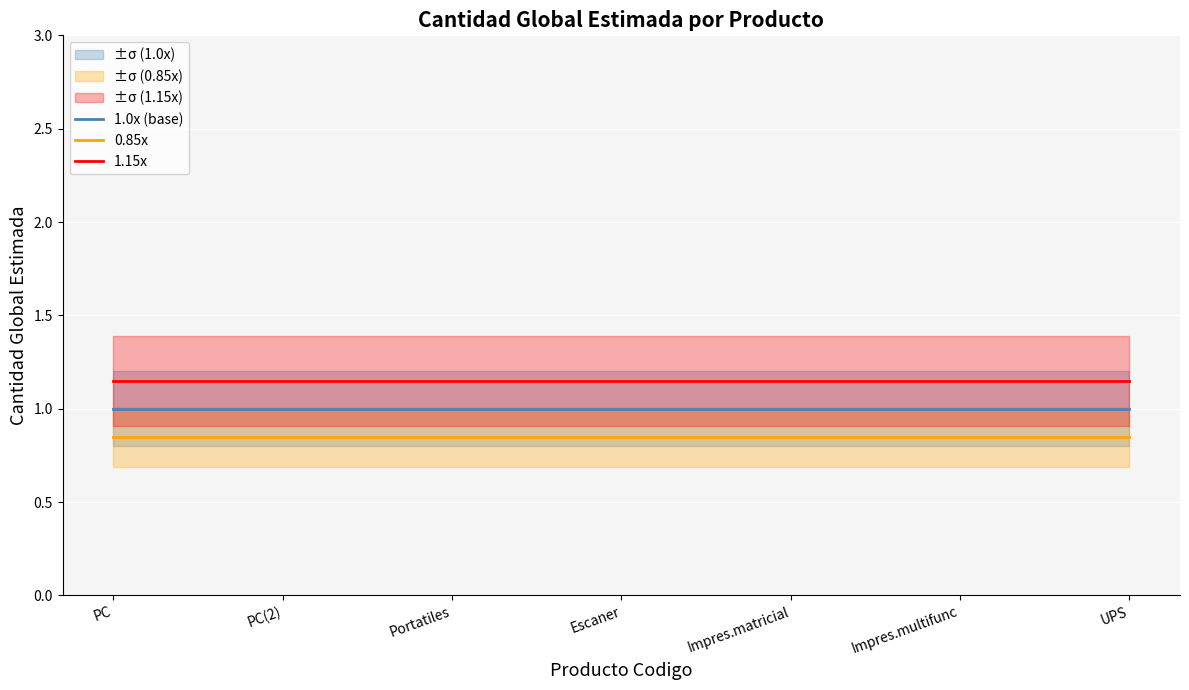

True or false: 0.85x has a value of 0.8 at PC.

True